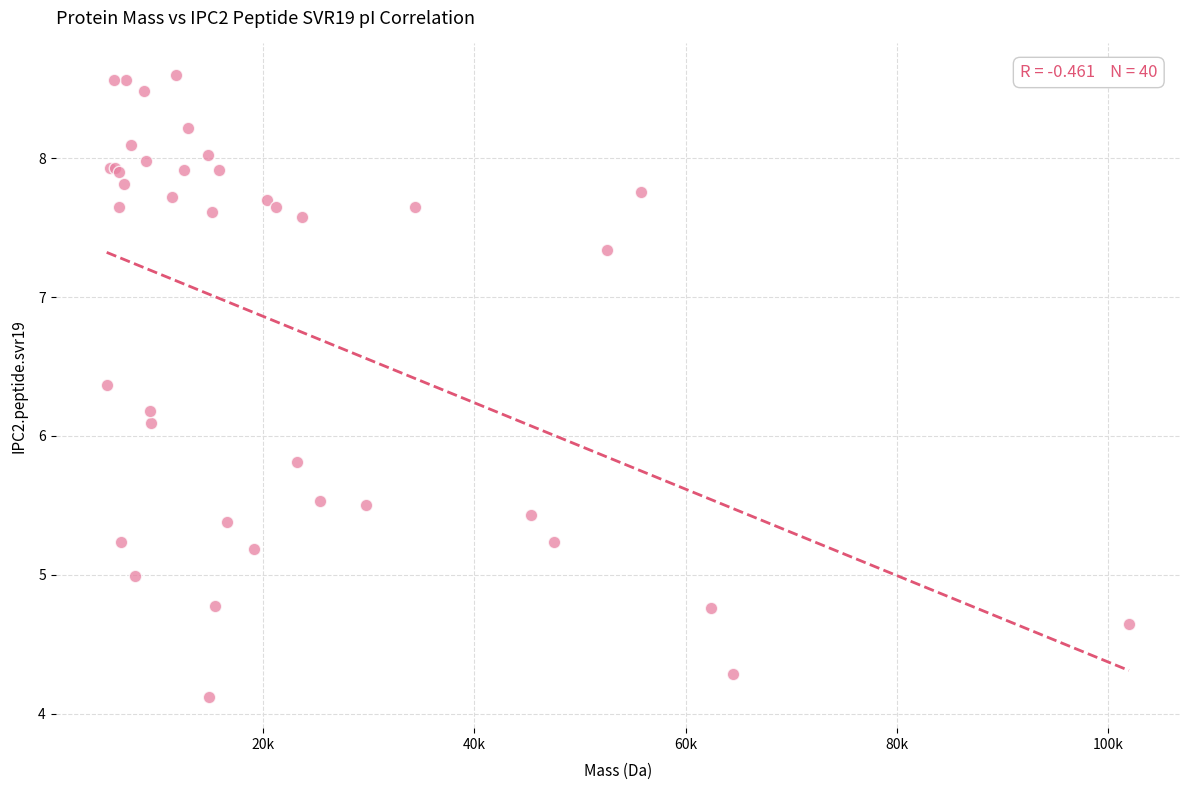

What Y value in the scatter plot is closest to 6?

6.1